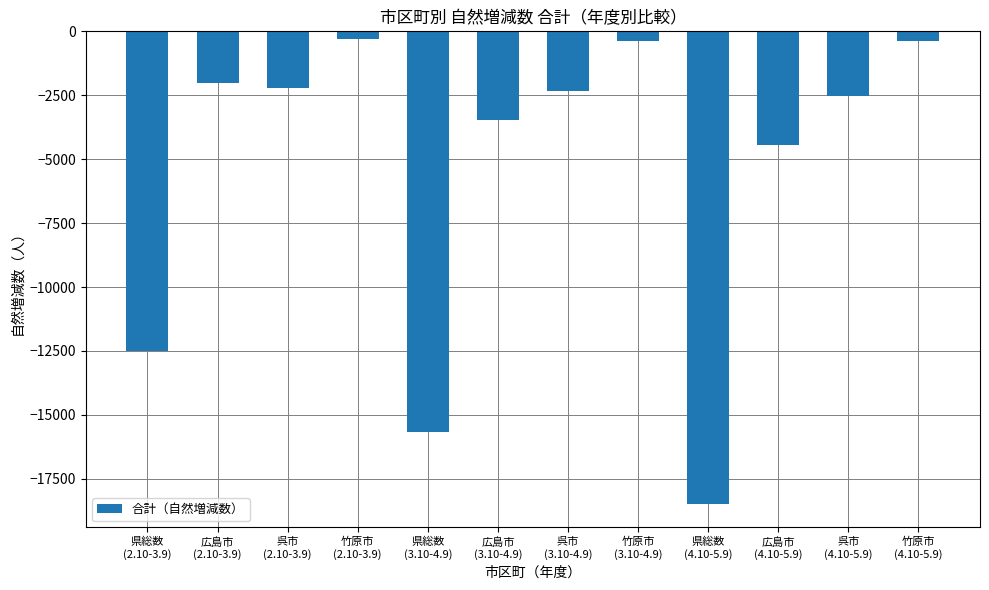

What is the minimum value shown in the chart?

-18472